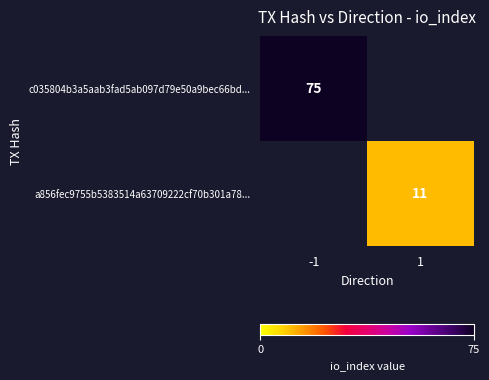

The value of c035804b3a5aab3fad5ab097d79e50a9bec66bd... at -1 is 75. True or false?

True